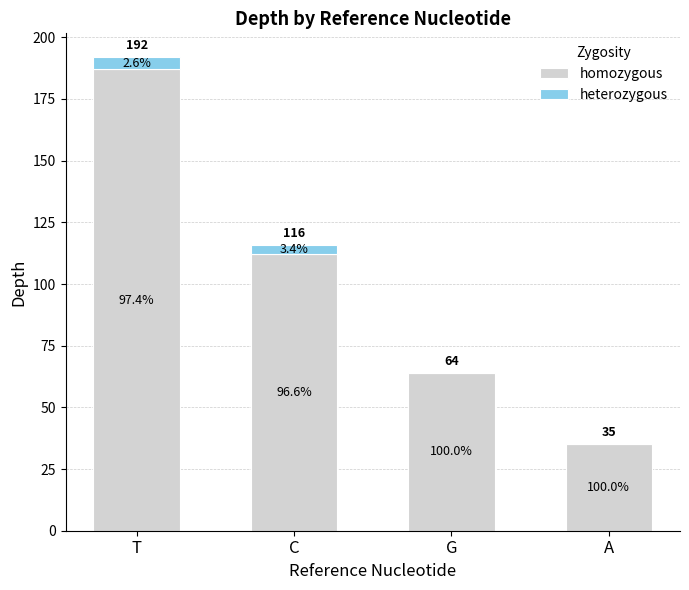

Which series changed the most between T and A?

homozygous